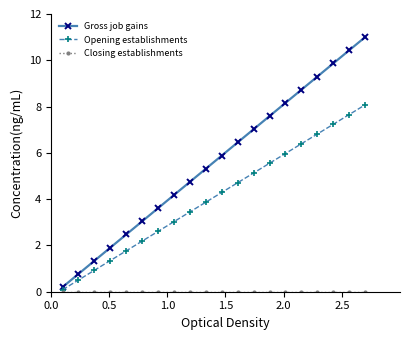

Which series has the largest total across all categories?

Gross job gains